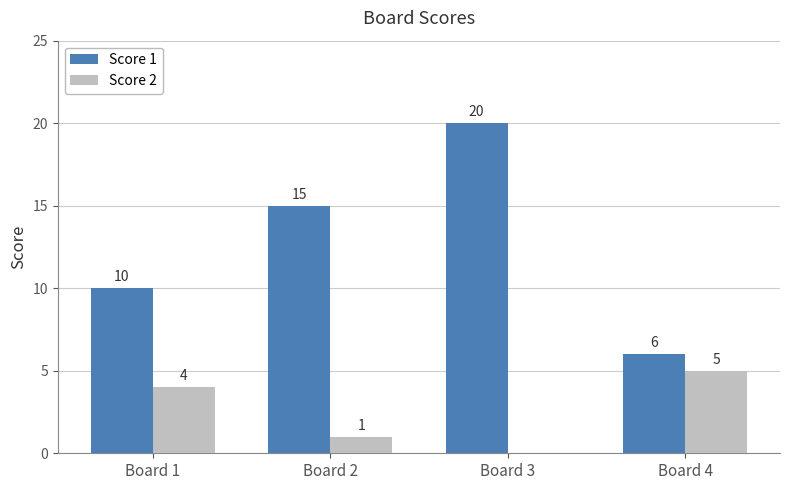

Where is Score 2 nearest to the value 2?

Board 2